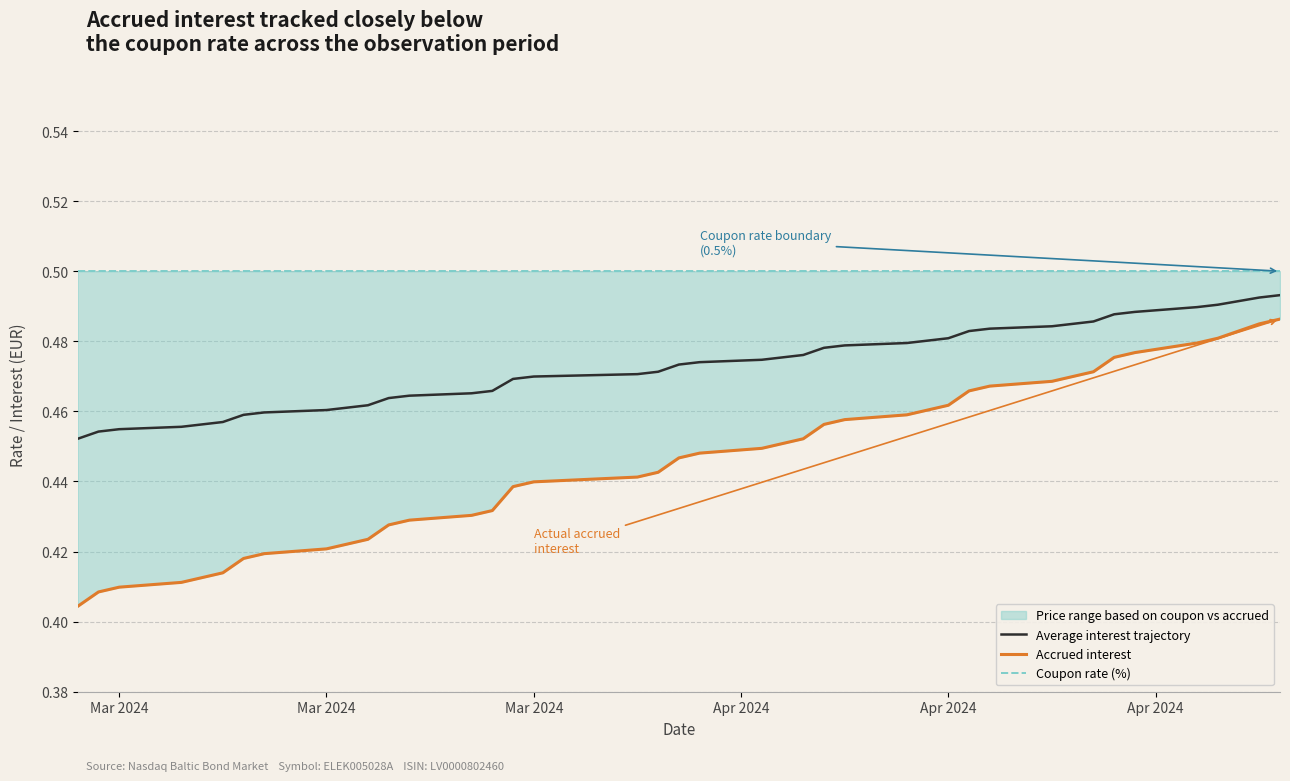

True or false: Coupon rate (%) has a value of 0.9 at Mar 2024.

False